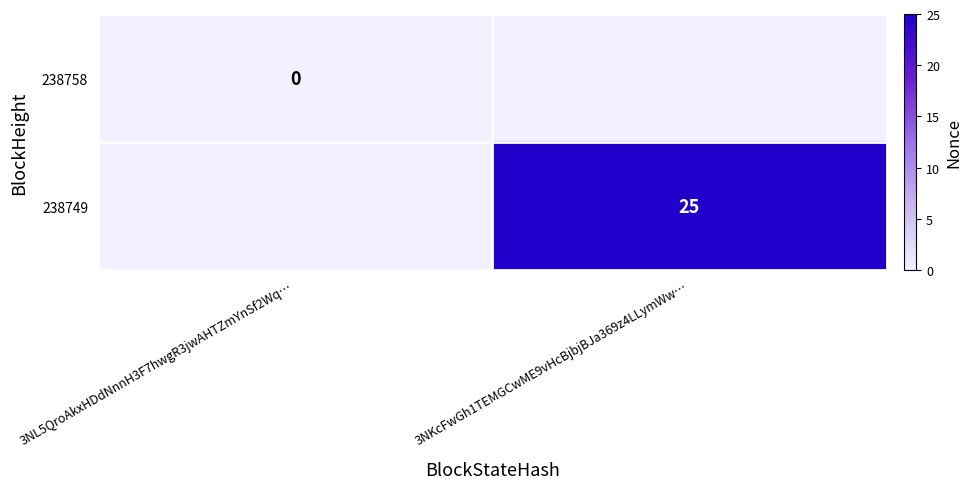

True or false: 238749 has a value of 25 at 3NKcFwGh1TEMGCwME9vHcBjbjBJa369z4LLymWw….

True